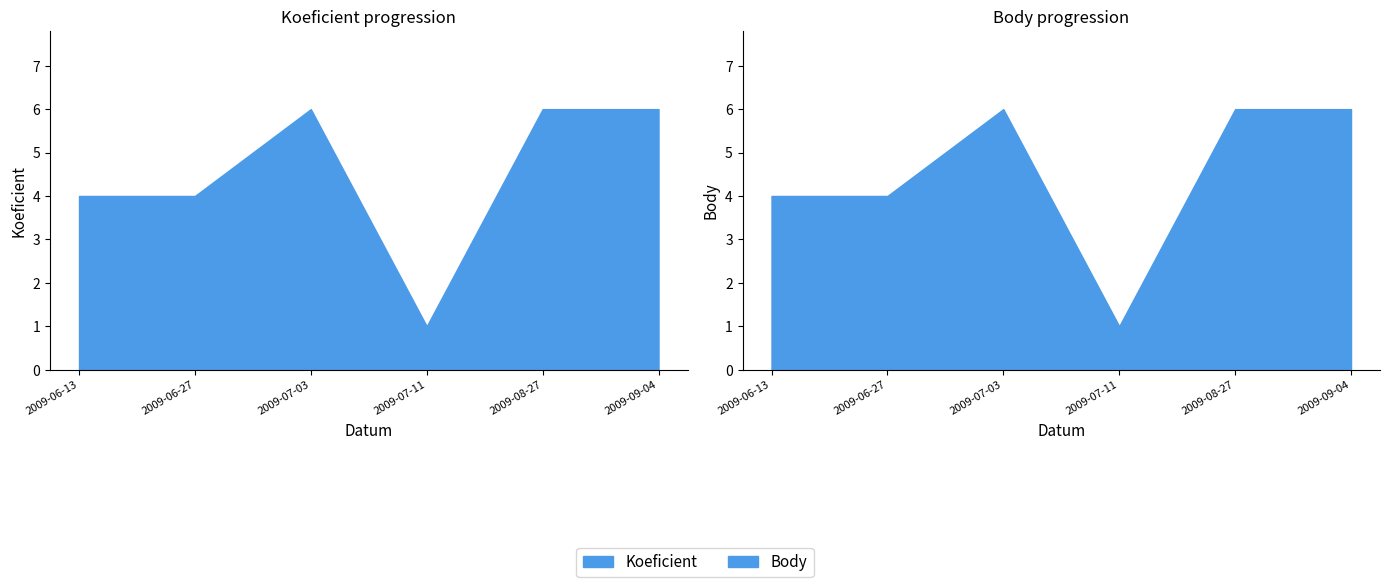

Which series has the largest total across all categories?

Koeficient